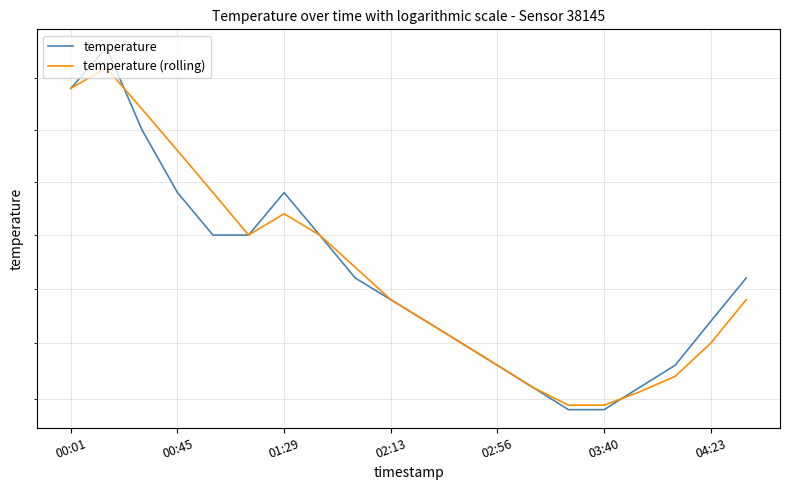

How many data points does each series have?

20